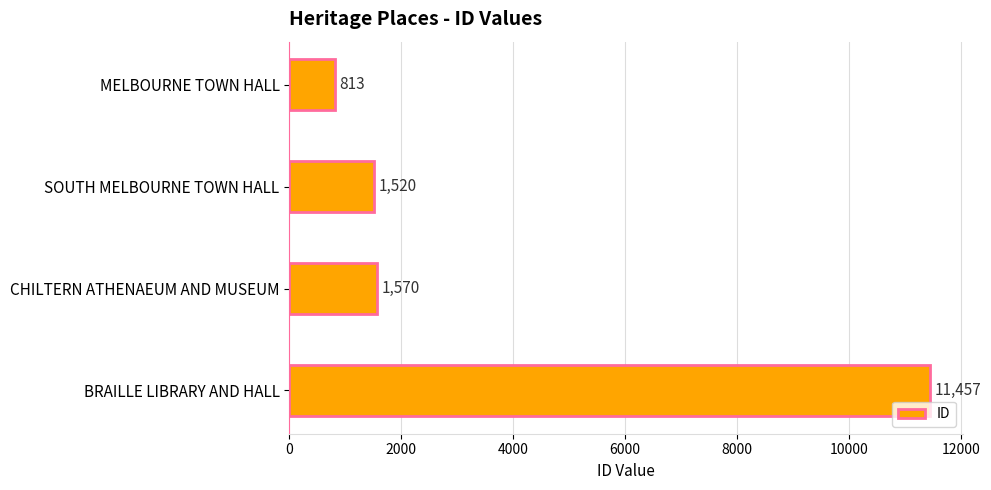

What is the approximate value at BRAILLE LIBRARY AND HALL, to the nearest 10?

11460